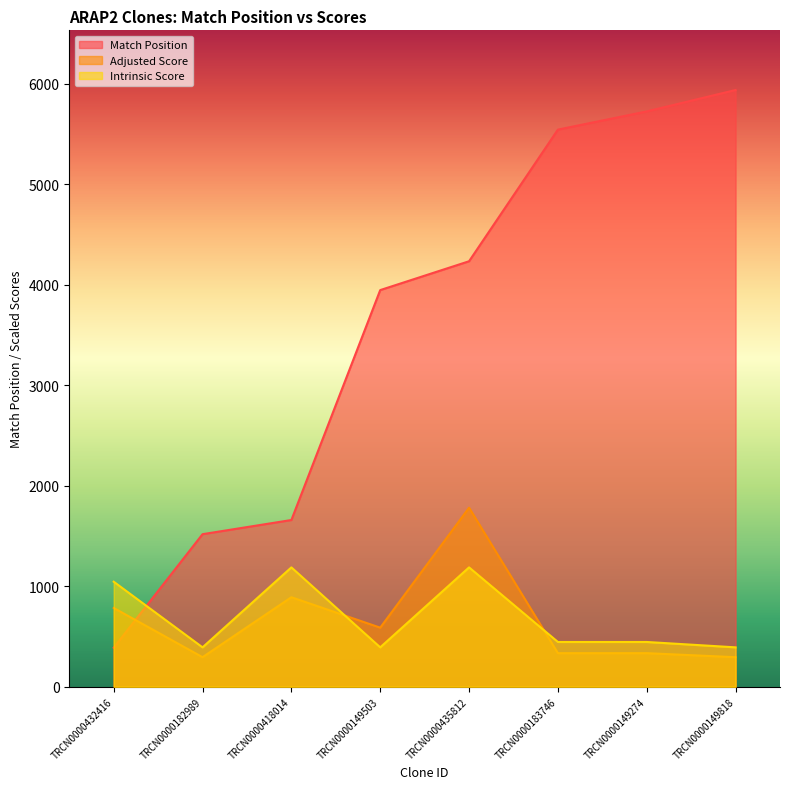

Which series has the widest spread of values?

Match Position